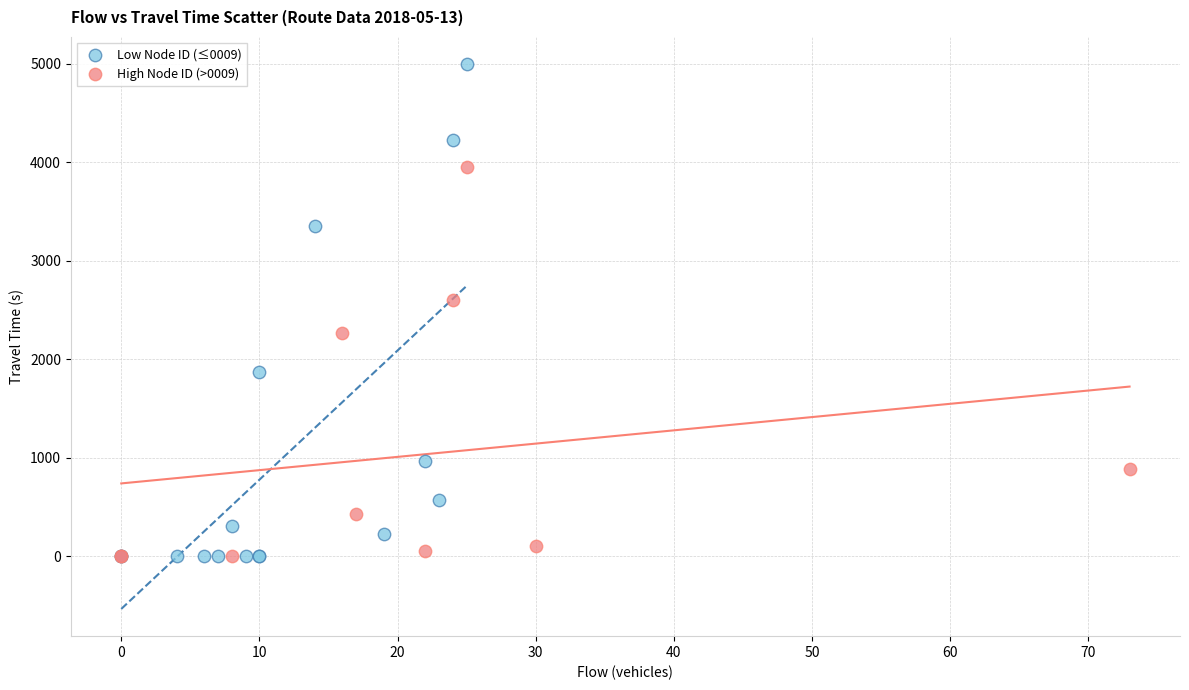

Which series has the widest spread of Y values?

Low Node ID (≤0009)